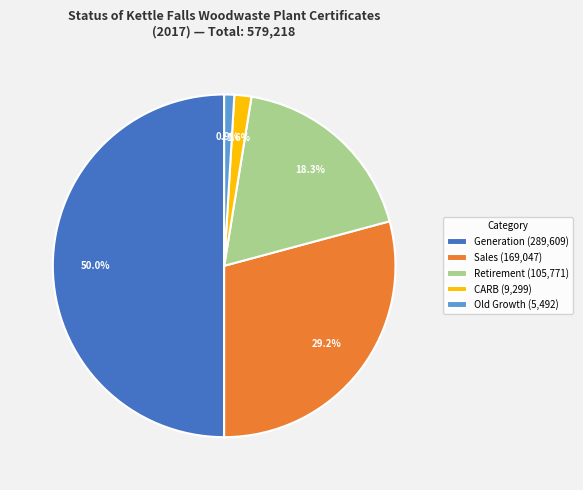

What percentage is NOT represented by CARB (9,299)?

98.4%